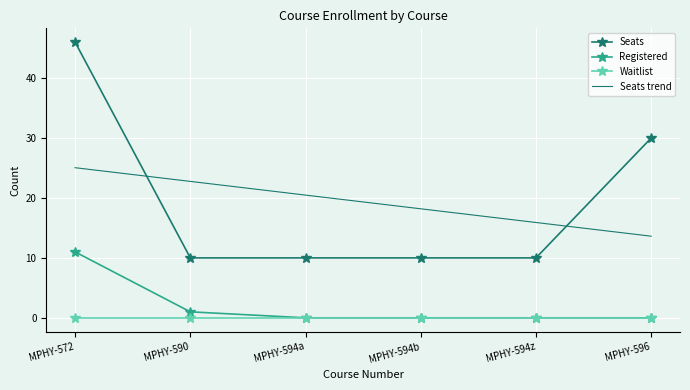

What is the highest value of the Registered series?

11.0